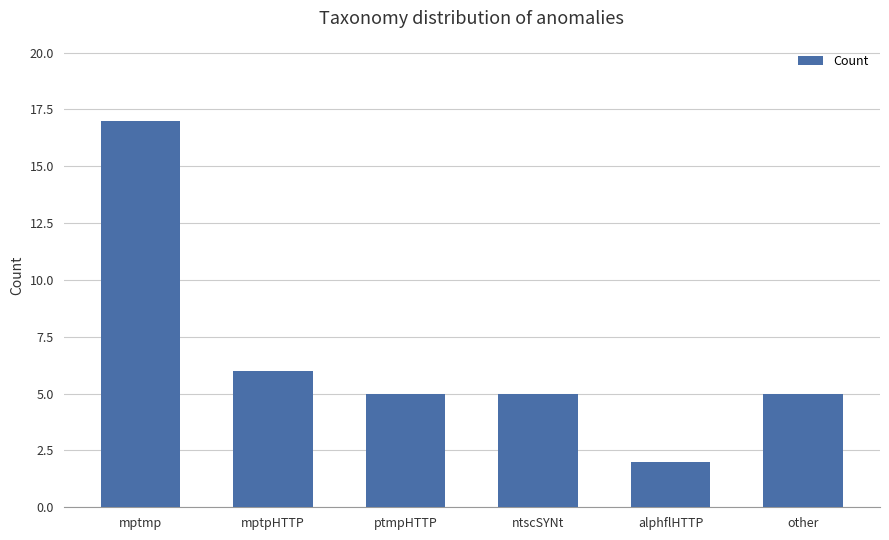

What is the sum of all values?

40